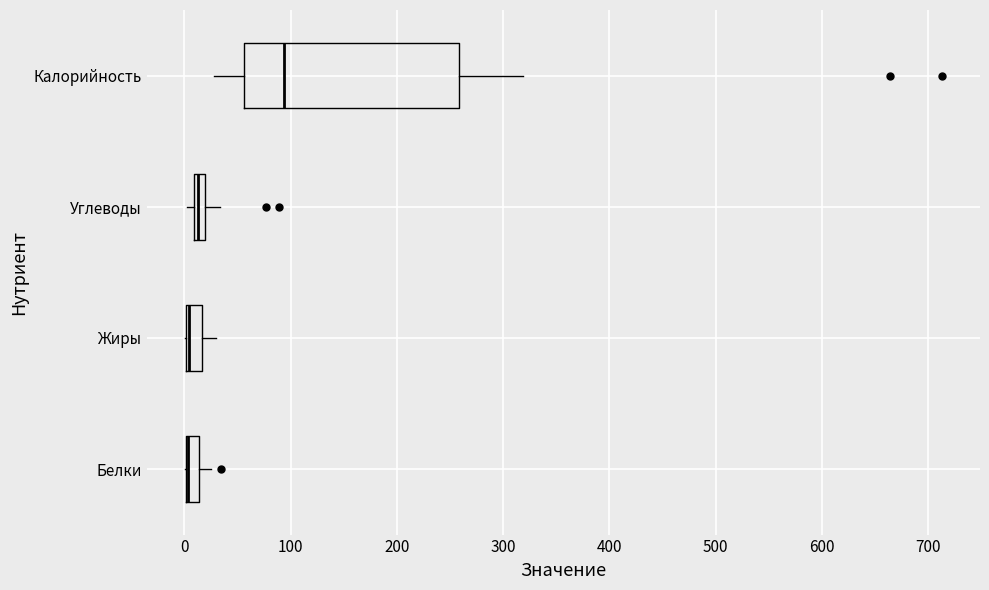

Where does the right whisker of the box for Калорийность end on the x-axis? The values are not printed on the chart, so give them approximately, as read against the axis.

320